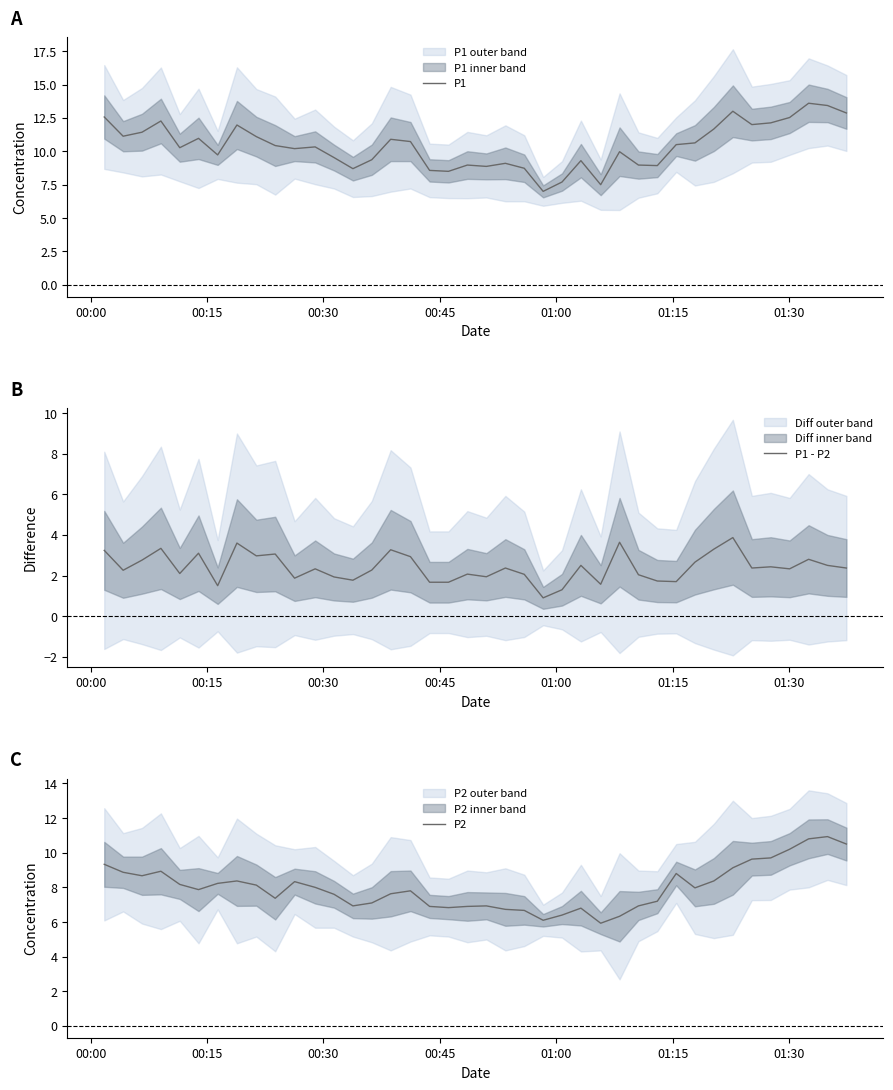

The P2 series shows 13.2 at 10. True or false?

False